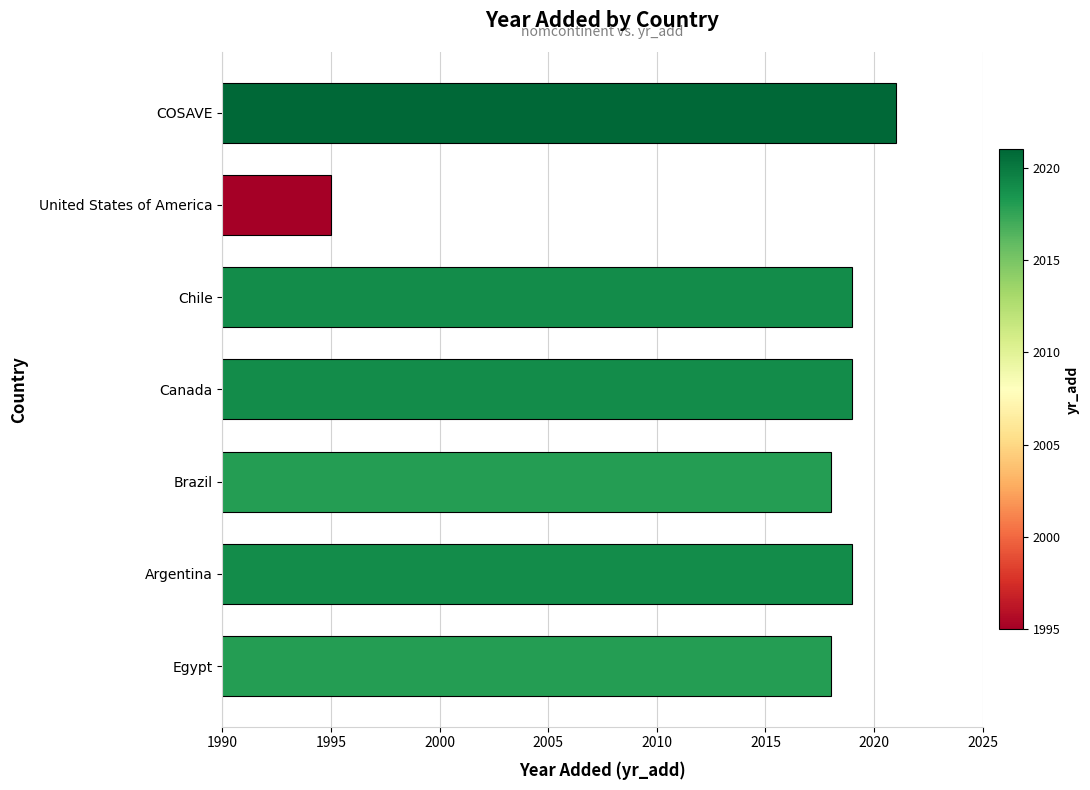

The value at Canada is 1147. True or false?

False